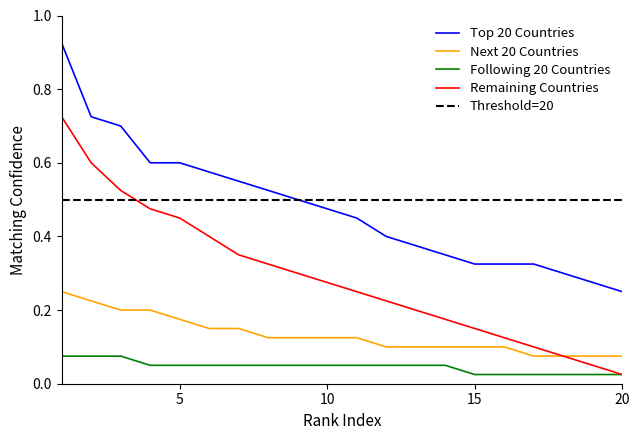

How many categories are shown in the chart?

20